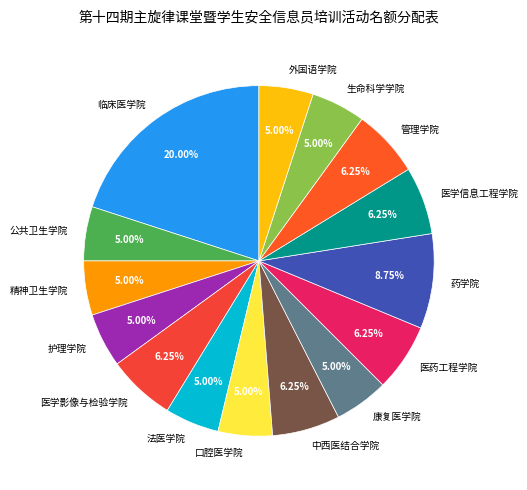

To the nearest percent, what portion does 医学信息工程学院 represent?

6%